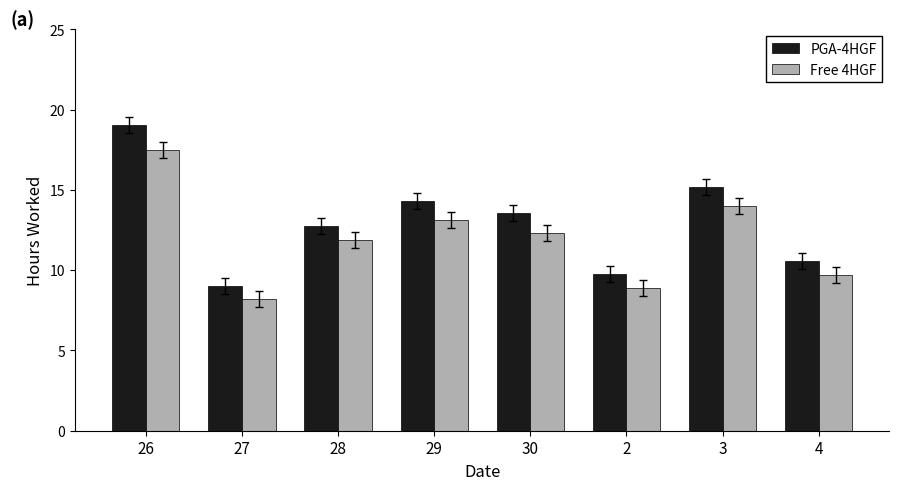

How many bars are there in total?

16